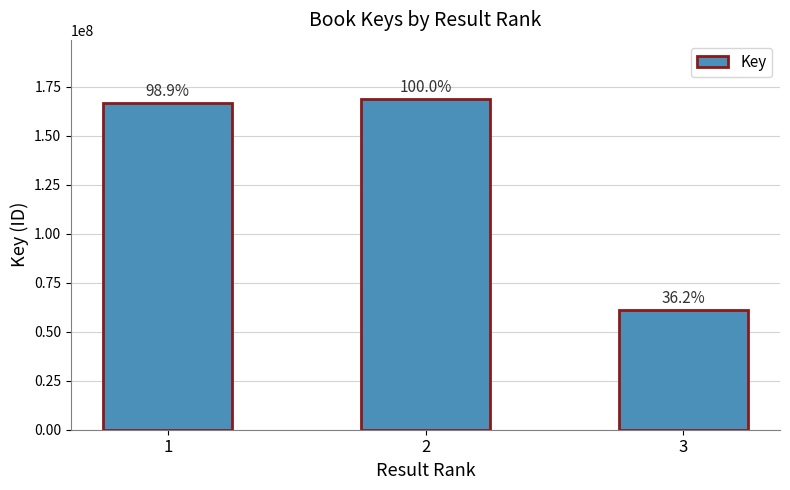

How many bars are there in total?

3